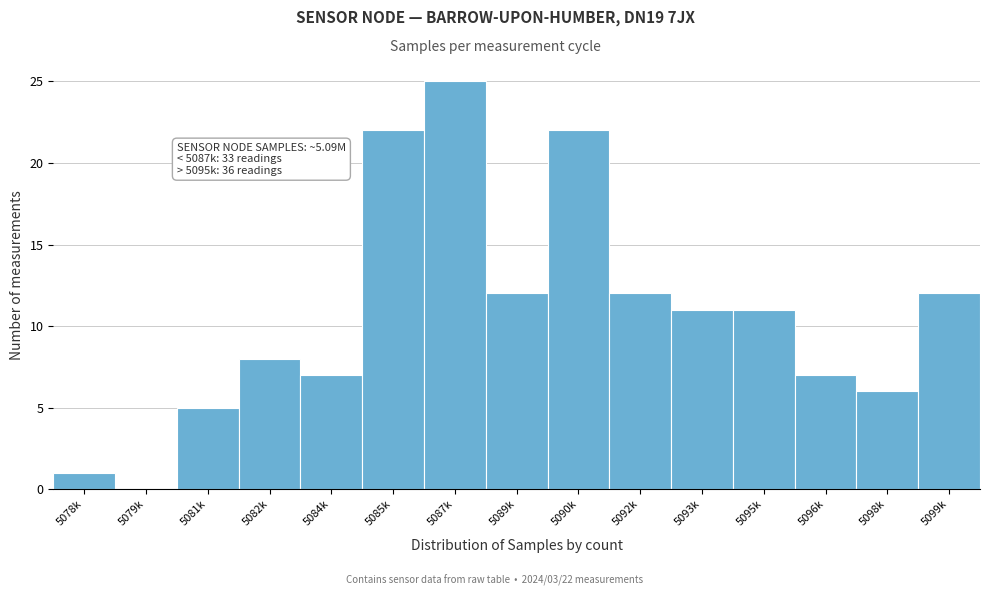

Reading left to right, list all the values displayed in this chart.

5078k=1	5079k=0	5081k=5	5082k=8	5084k=7	5085k=22	5087k=25	5089k=12	5090k=22	5092k=12	5093k=11	5095k=11	5096k=7	5098k=6	5099k=12